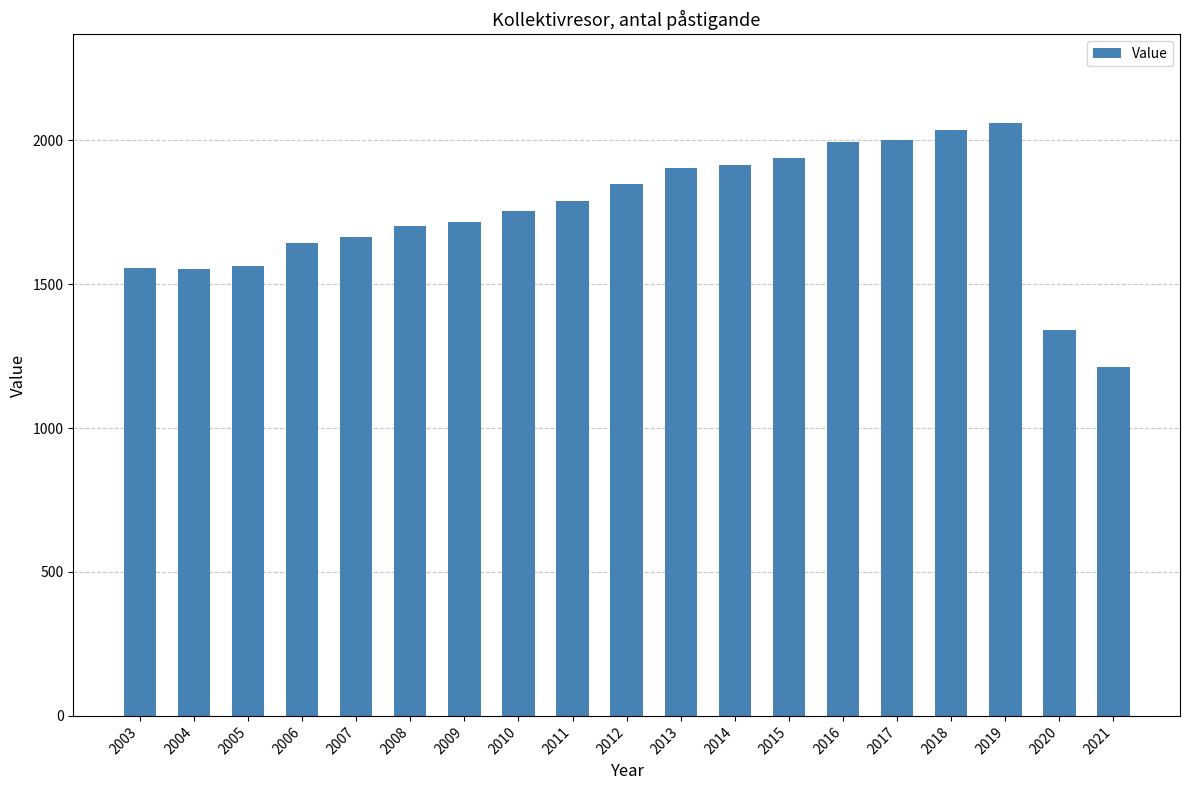

What is the maximum value shown in the chart?

2059